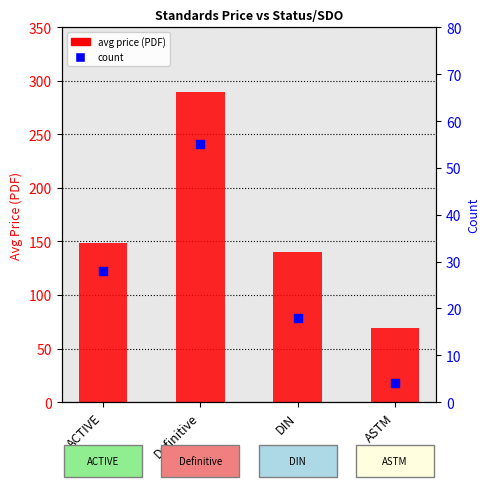

What is the total value across all series at DIN?

158.3